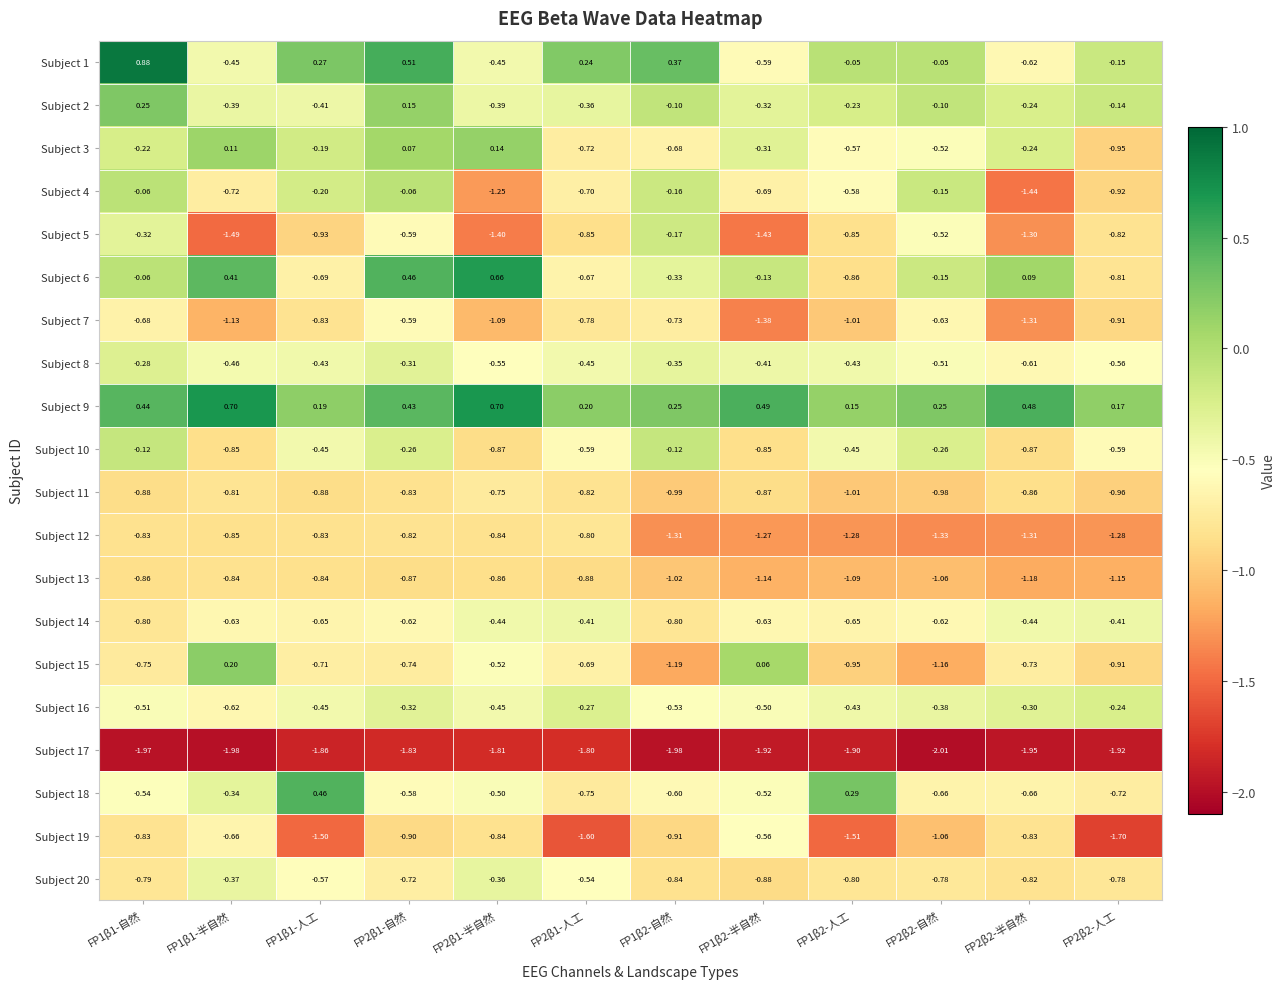

Count the number of data series in this chart.

20